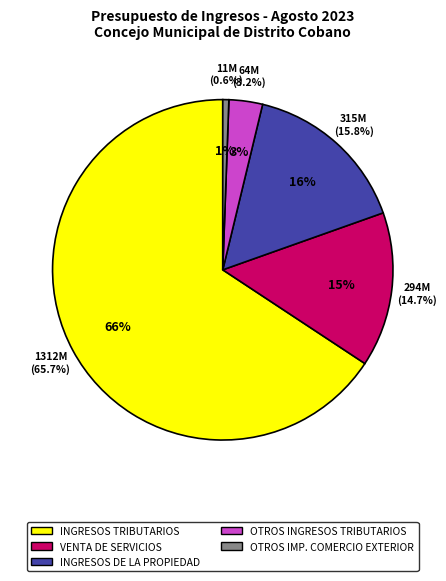

Which has a higher value, INGRESOS TRIBUTARIOS or INGRESOS DE LA PROPIEDAD?

INGRESOS TRIBUTARIOS